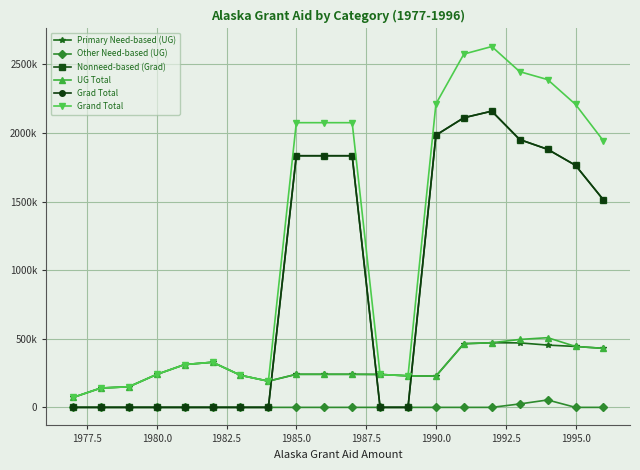

Does the chart have visible grid lines?

Yes